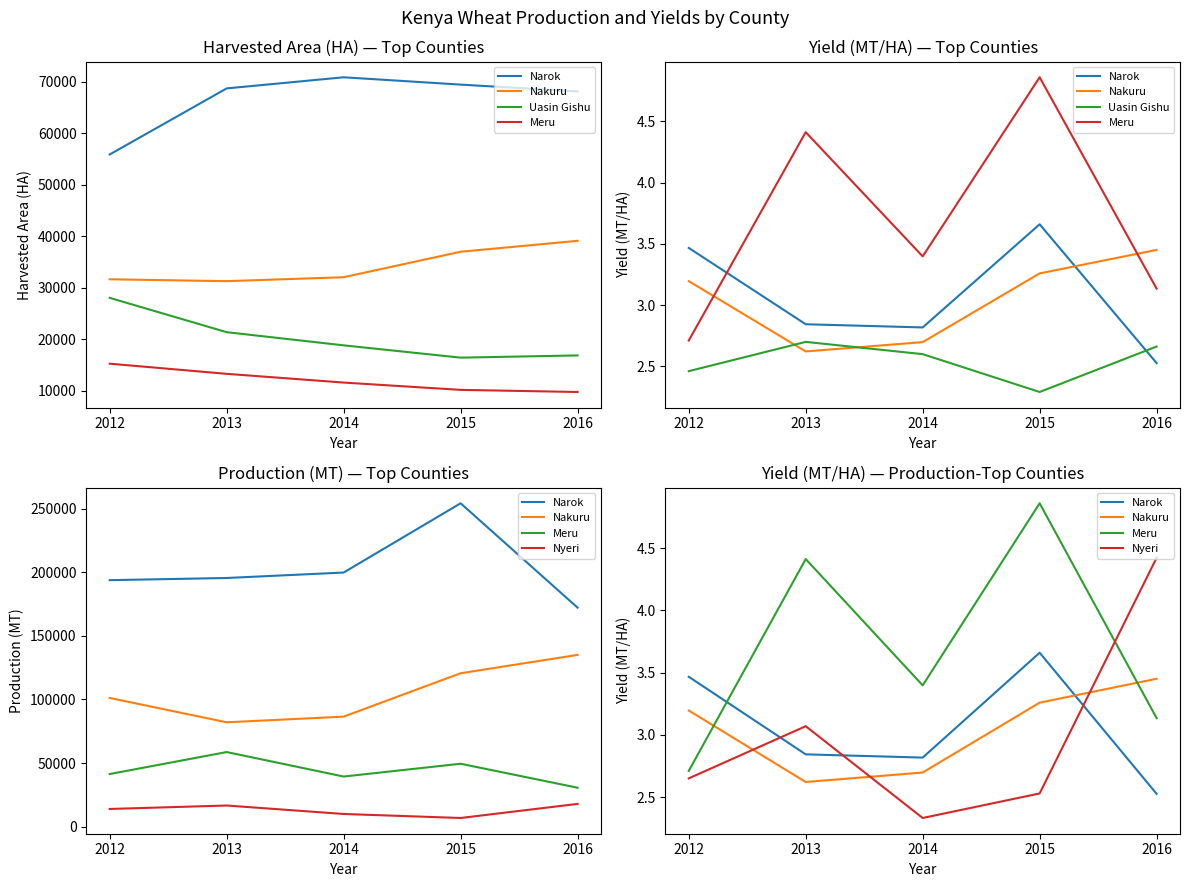

What is the minimum value for Meru?

2.7